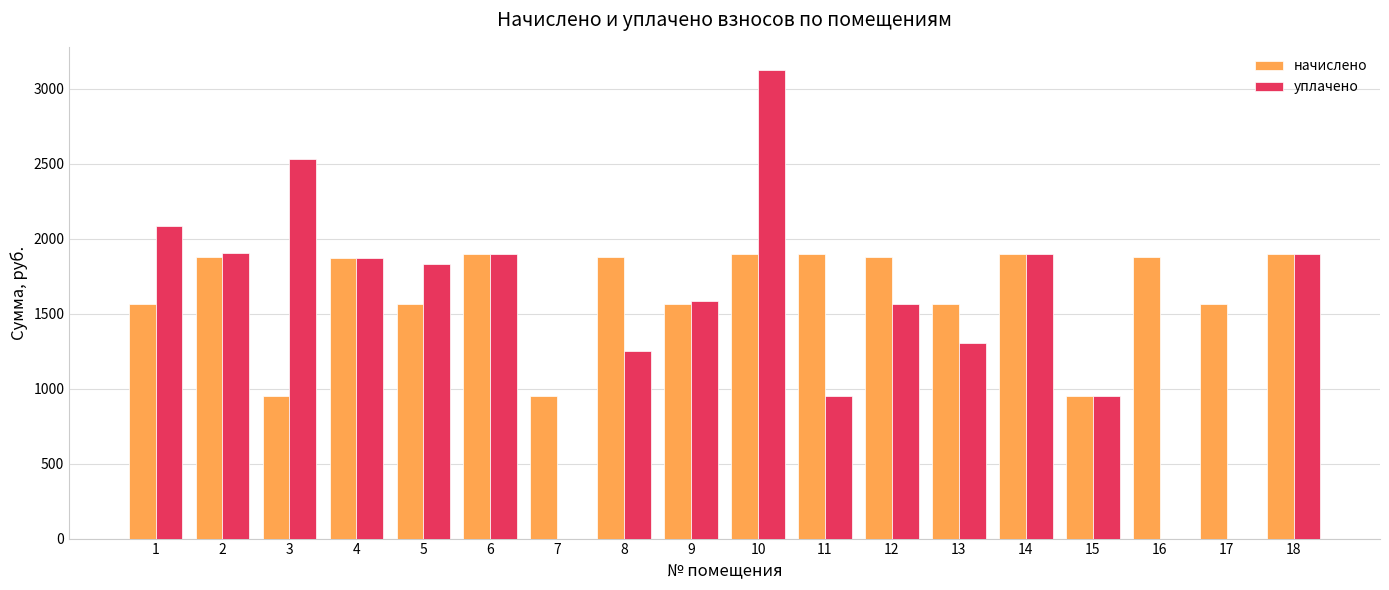

At which category is the sum across all series the highest?

10